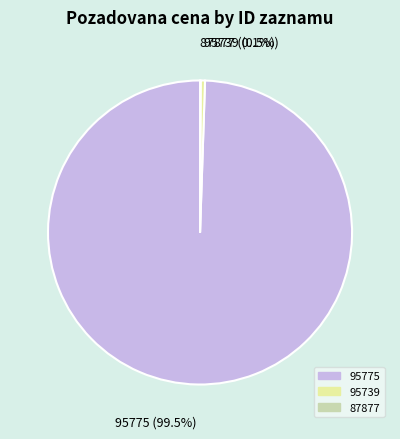

What percentage do 95775 and 95739 together represent?

99.9%